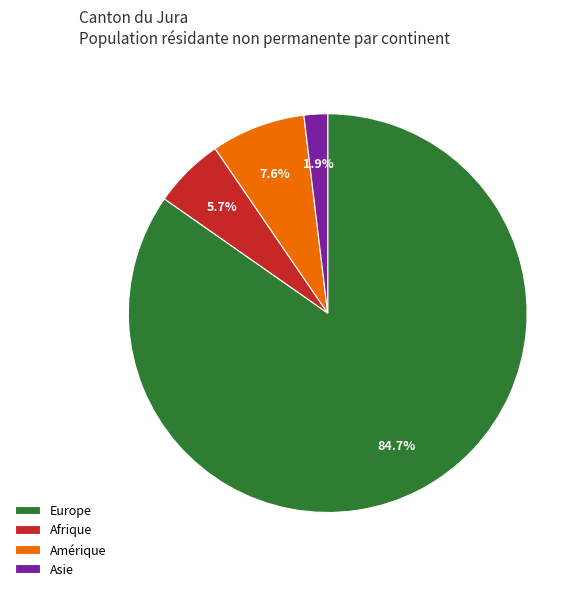

Rank the categories by value from highest to lowest.

Europe, Amérique, Afrique, Asie